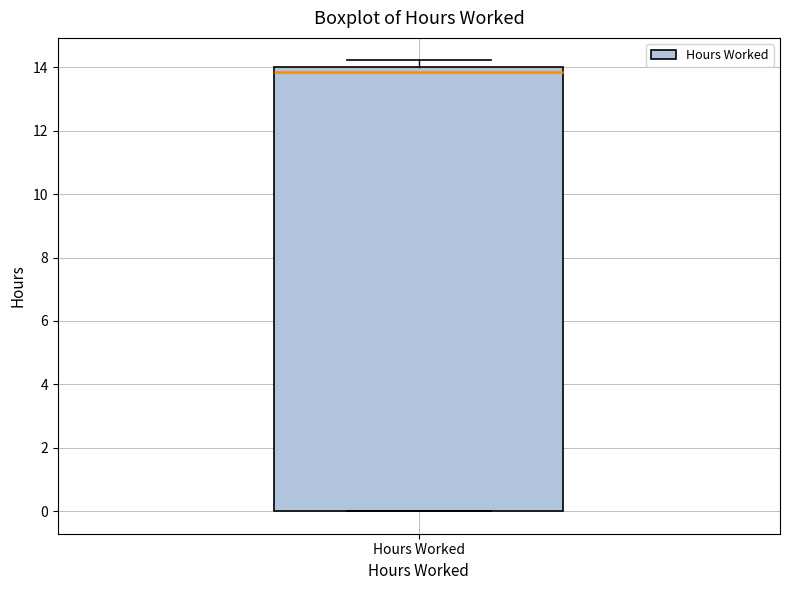

Read this box plot against the y-axis: the position of the median line, the range covered by the box, and the ends of both whiskers. The values are not printed on the chart, so give them approximately, as read against the axis.

median 13.8, box 0.0 to 14.0, whiskers 0.0 to 14.2